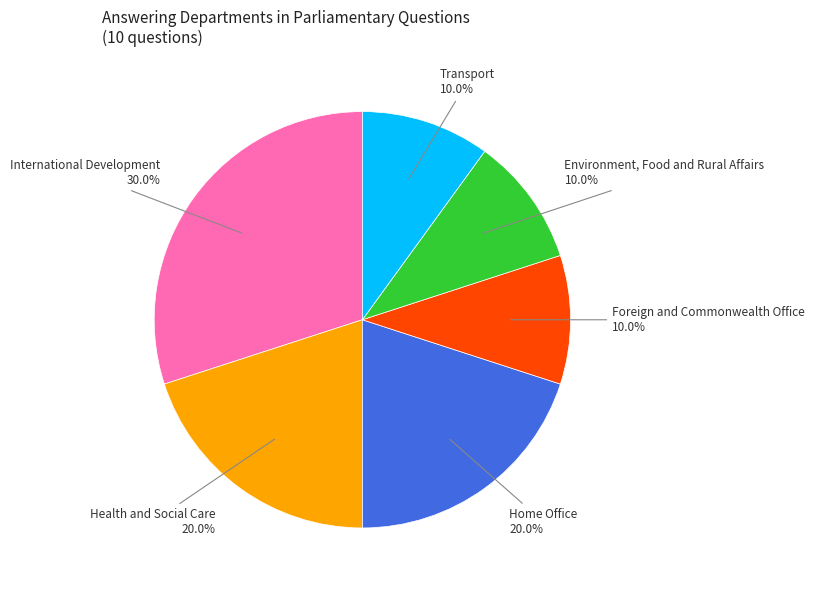

Does any single category account for the majority?

No